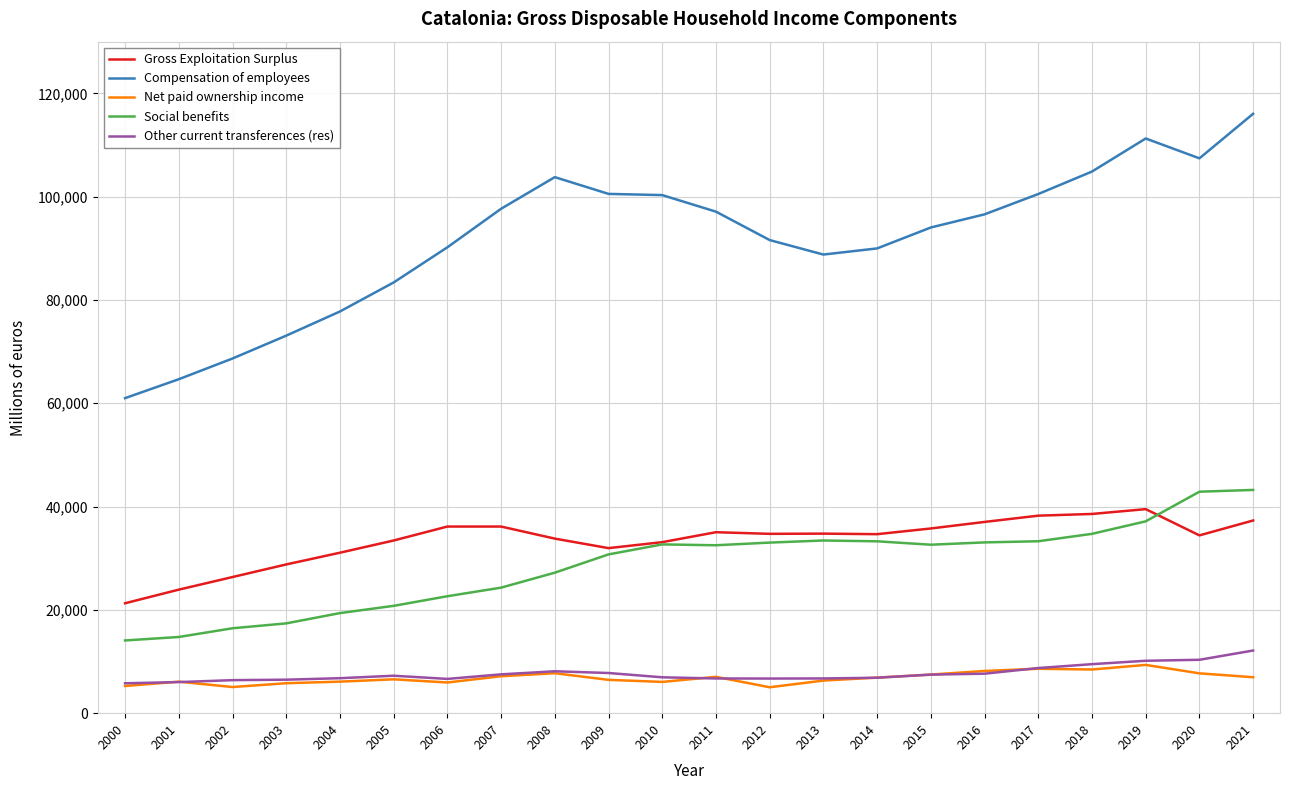

True or false: Social benefits and Other current transferences (res) cross at least once.

False